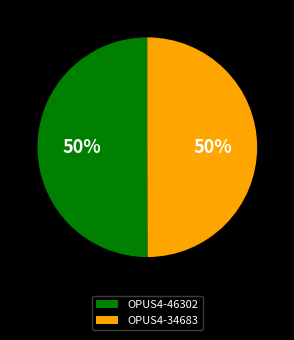

To the nearest percent, what portion does OPUS4-34683 represent?

50%